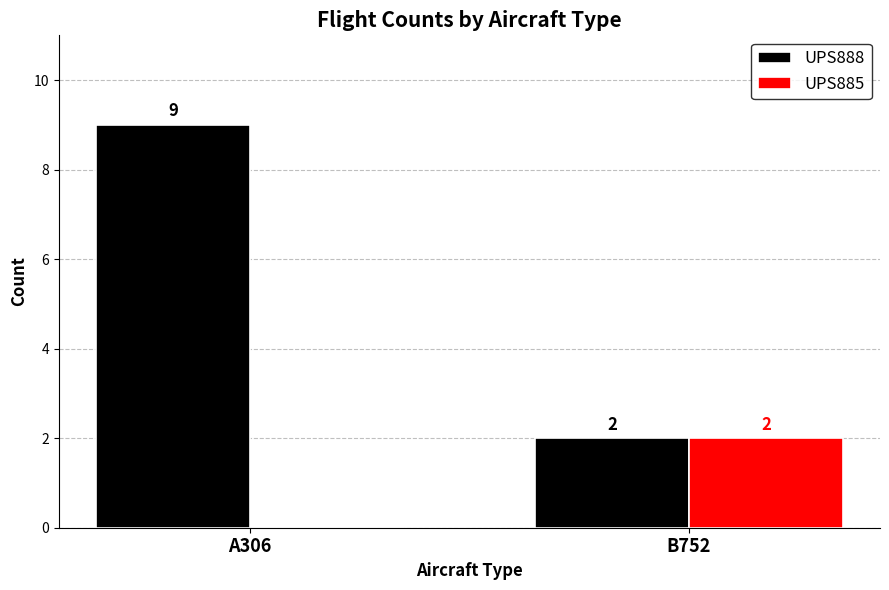

What is the sum of the UPS885 values at B752 and A306?

2